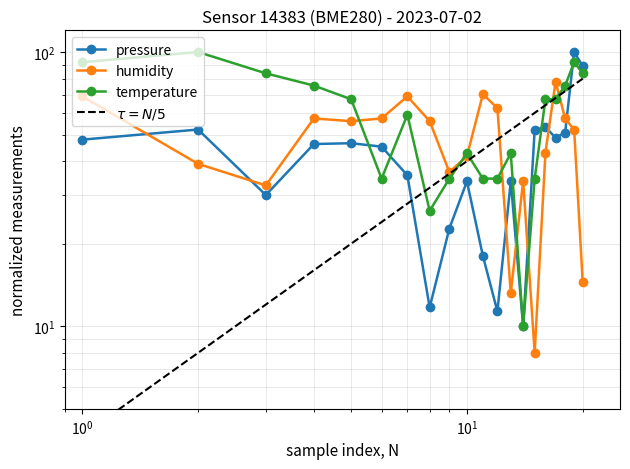

Rank the series at 00:19 from lowest to highest value.

pressure, temperature, humidity